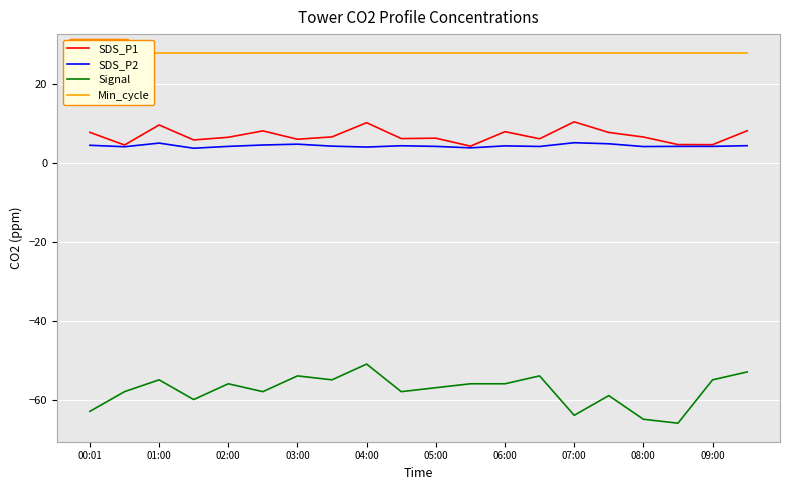

What is the minimum value for Min_cycle?

28.0